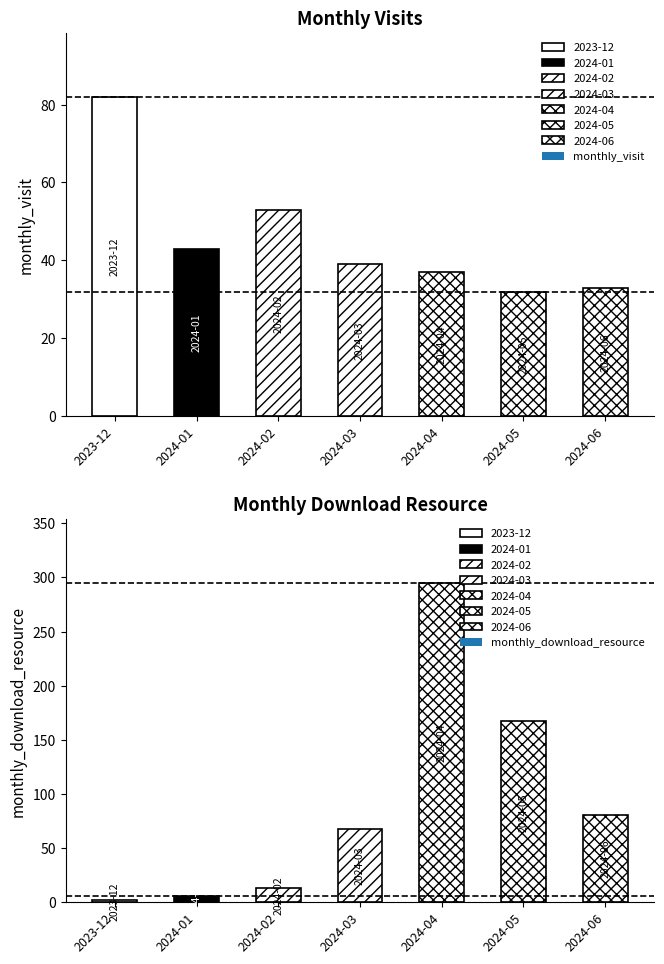

How many values in the monthly_visit series exceed 39?

3